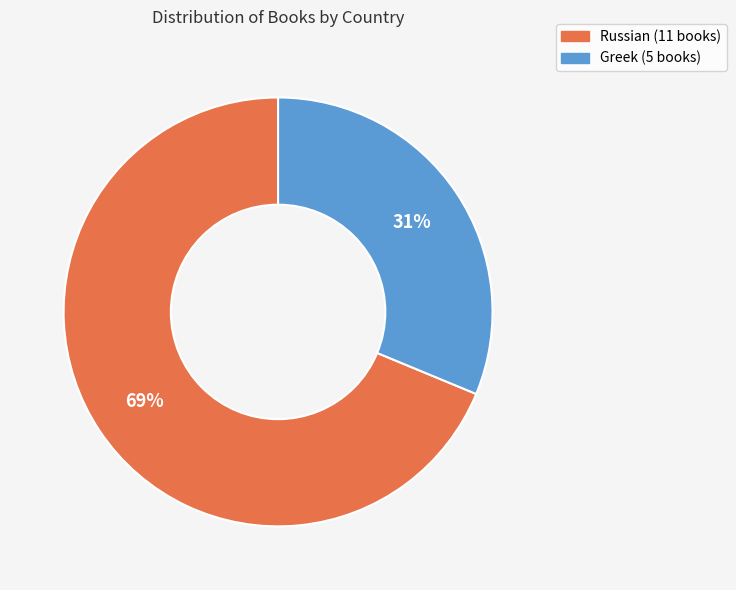

Count the number of slices in the pie.

2